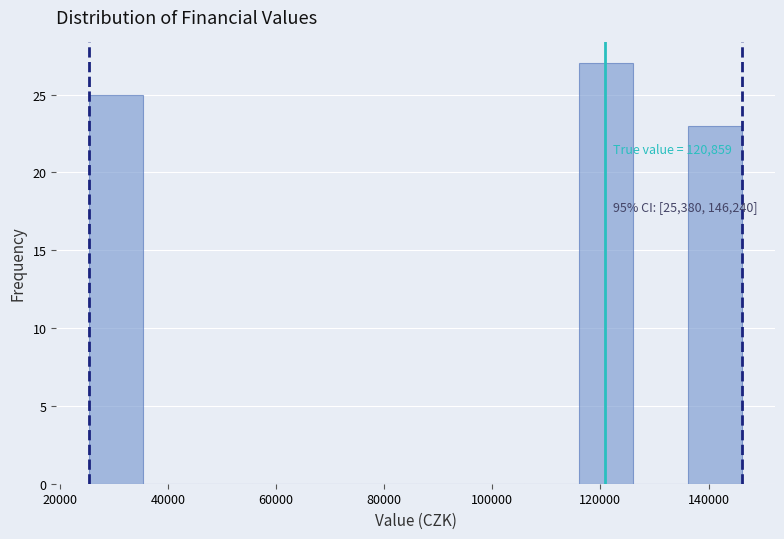

Over which range of the x-axis is the bar tallest?

116000 to 126000